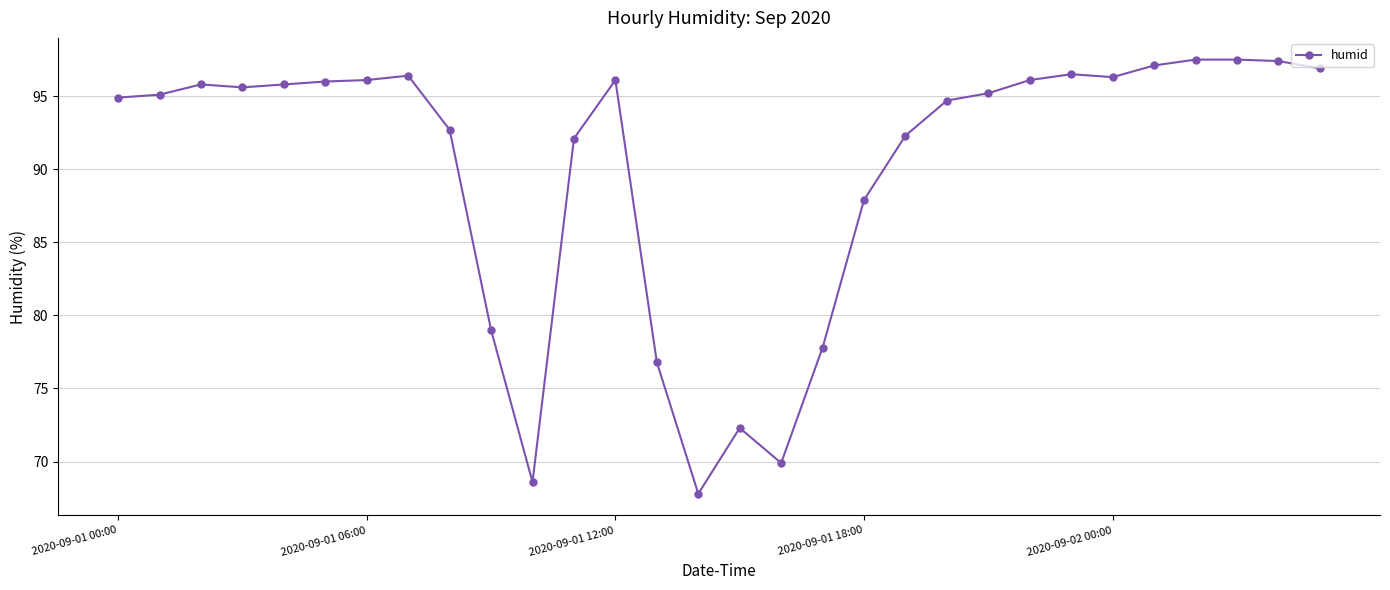

What is the difference between the second highest and minimum values?

29.7